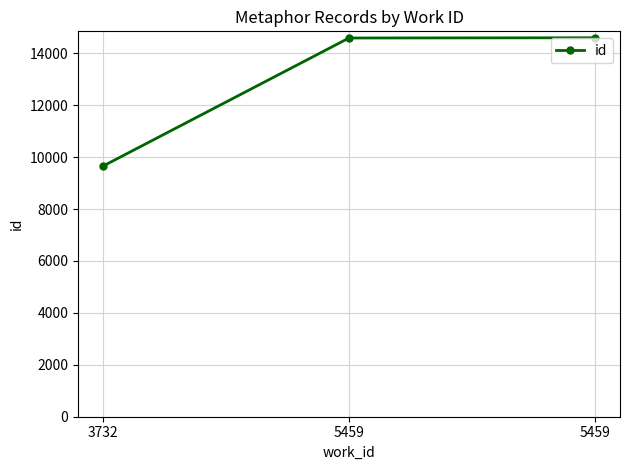

Rank the categories by value from highest to lowest.

5459, 5459, 3732